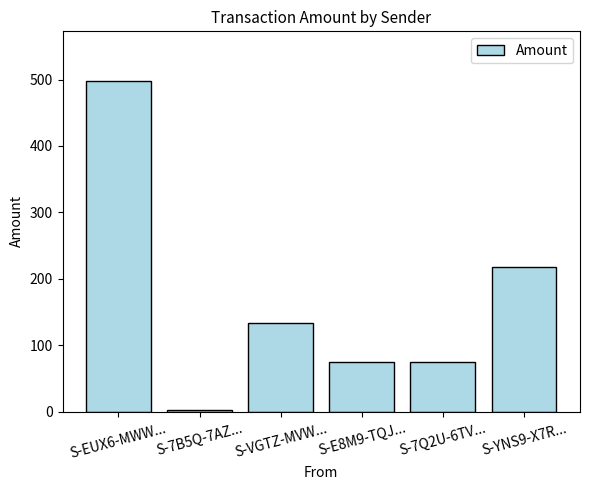

Which has a higher value, S-VGTZ-MVW... or S-EUX6-MWW...?

S-EUX6-MWW...